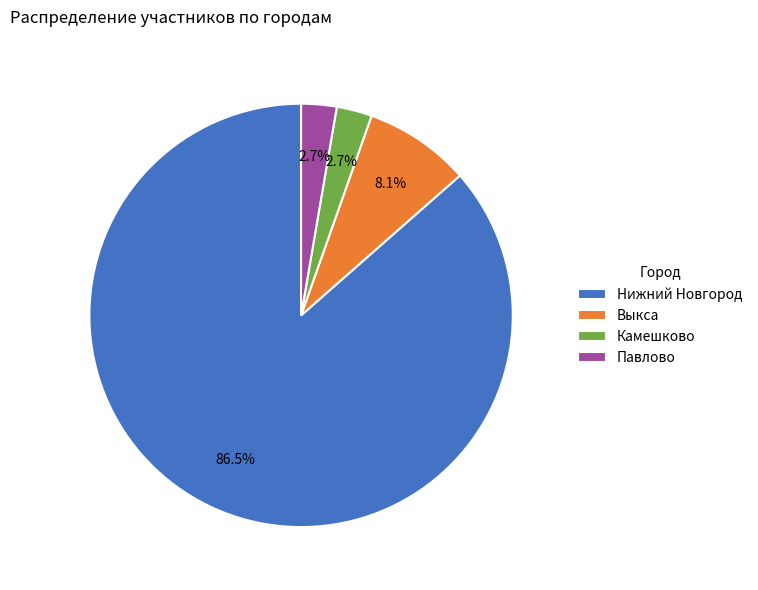

Which has a higher value, Выкса or Павлово?

Выкса